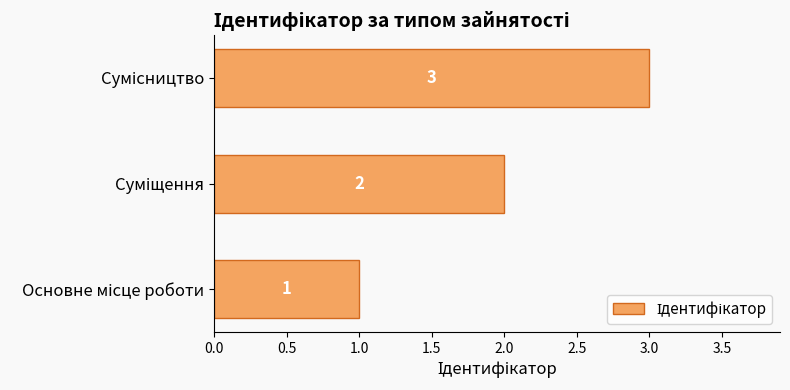

What is the sum of all values?

6